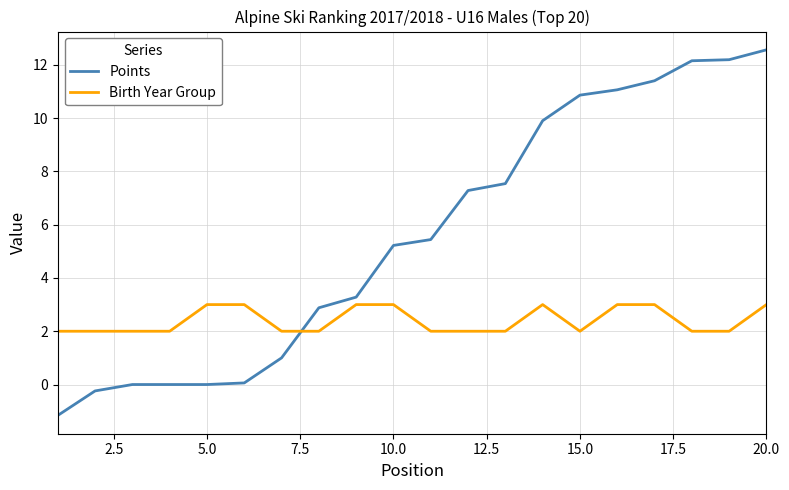

After their last crossing, which series has the higher values: Points or Birth Year Group?

Points